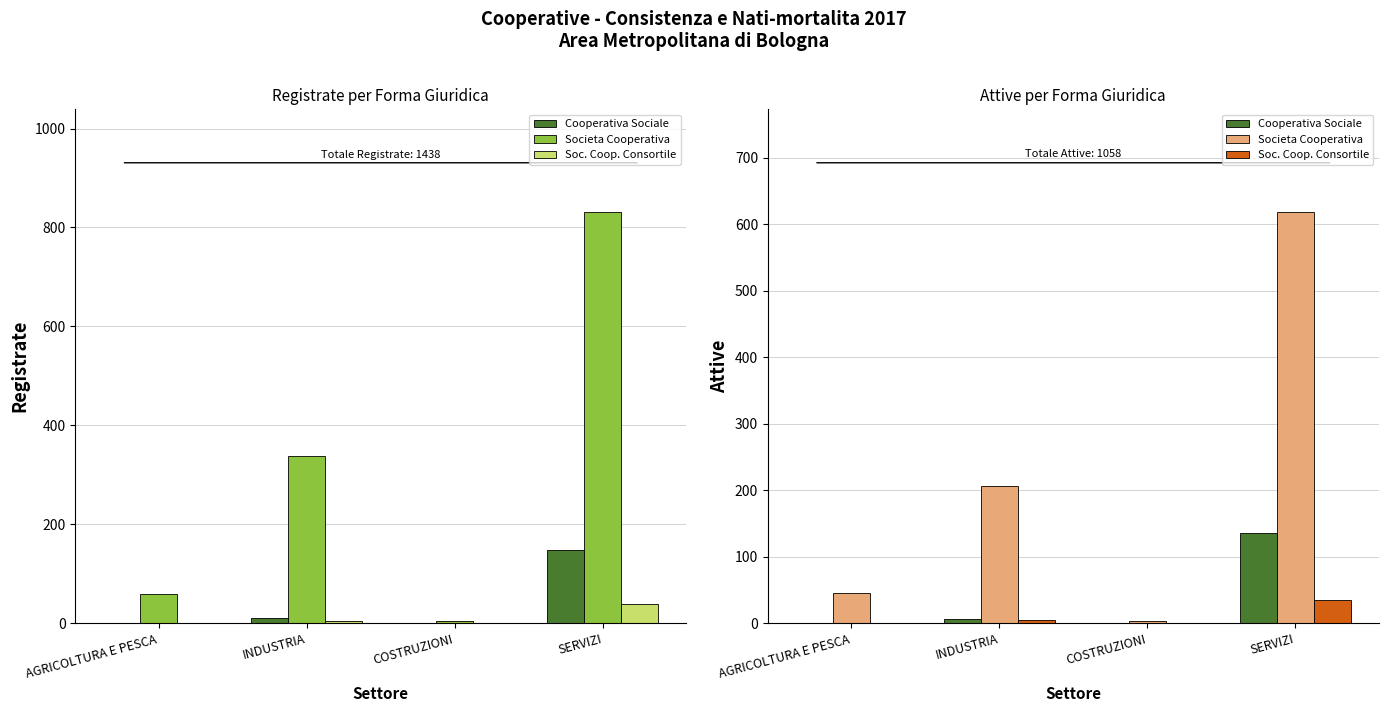

The value of Cooperativa Sociale at AGRICOLTURA E PESCA is 1. True or false?

True